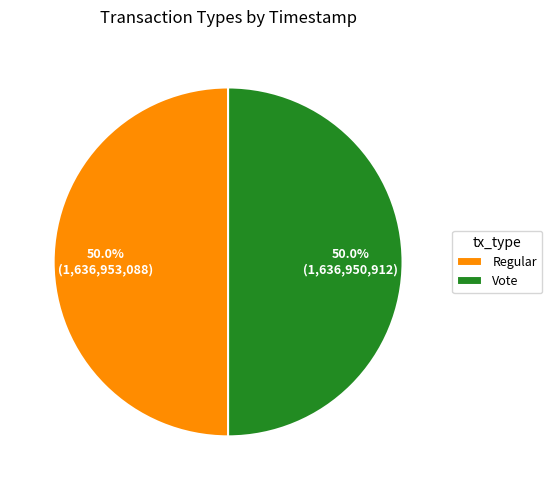

Combined, what portion of the pie is Regular and Vote?

100.0%